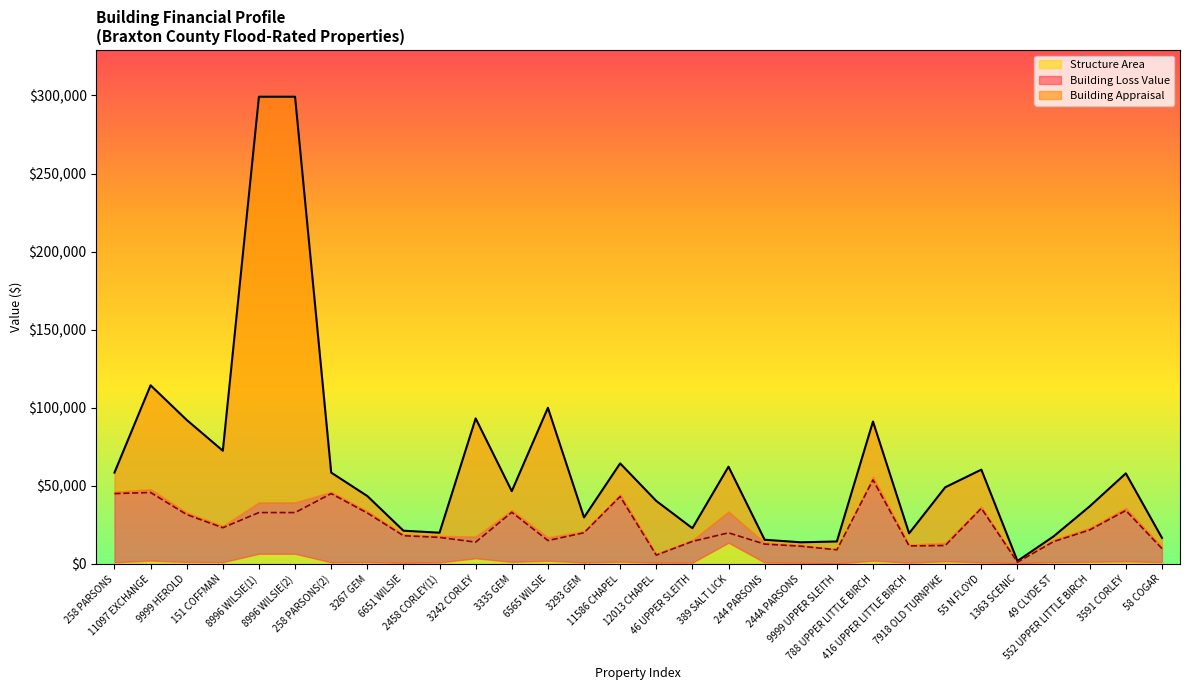

At which label is Building Appraisal closest to 150542?

11097 EXCHANGE